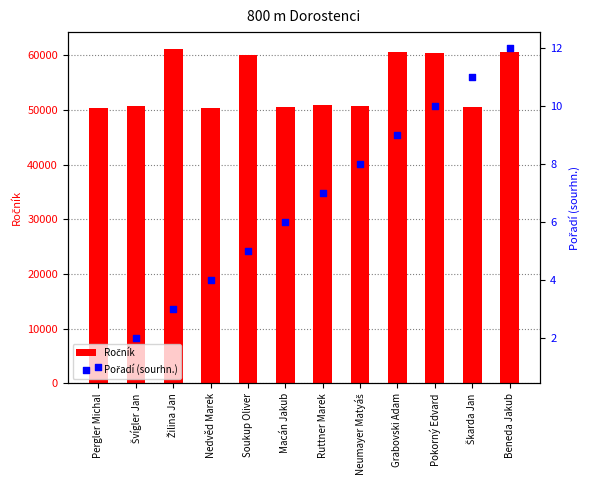

Which series reaches the maximum Y coordinate?

Ročník